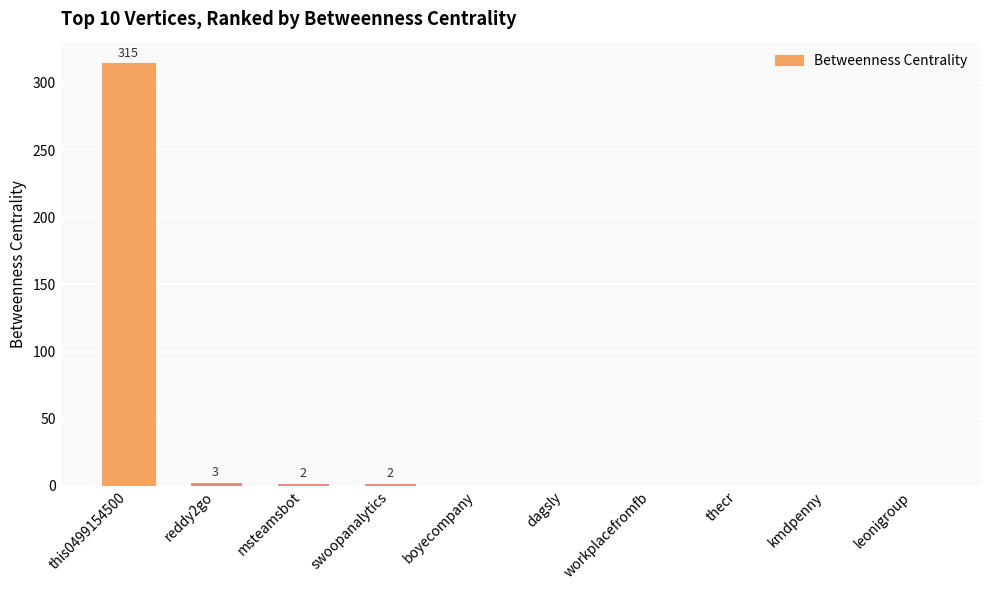

The chart shows a value of 166 at kmdpenny. True or false?

False